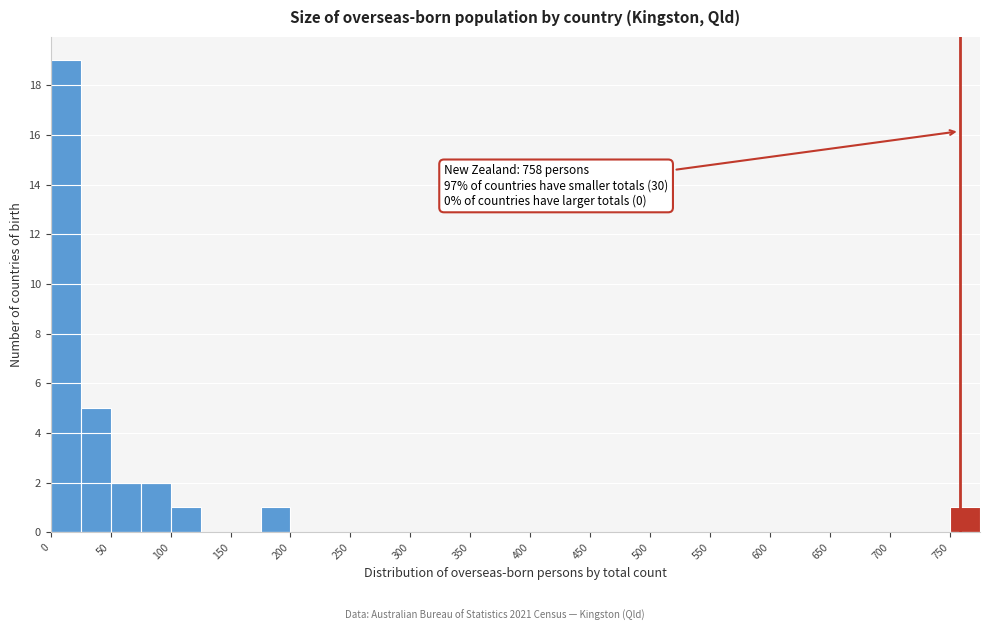

Which range on the x-axis has the tallest bar?

0 to 25